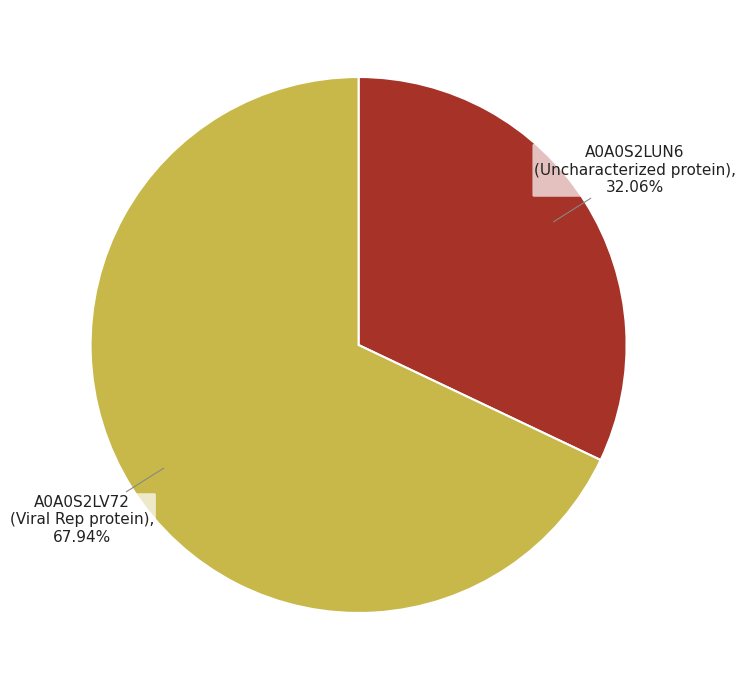

What is the smallest slice in the pie chart?

A0A0S2LUN6 (Uncharacterized protein)